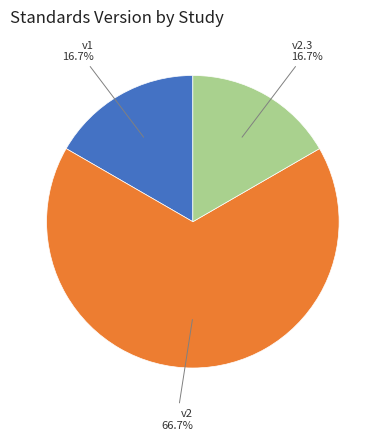

Is the sum of v2 and v1 greater than half?

Yes